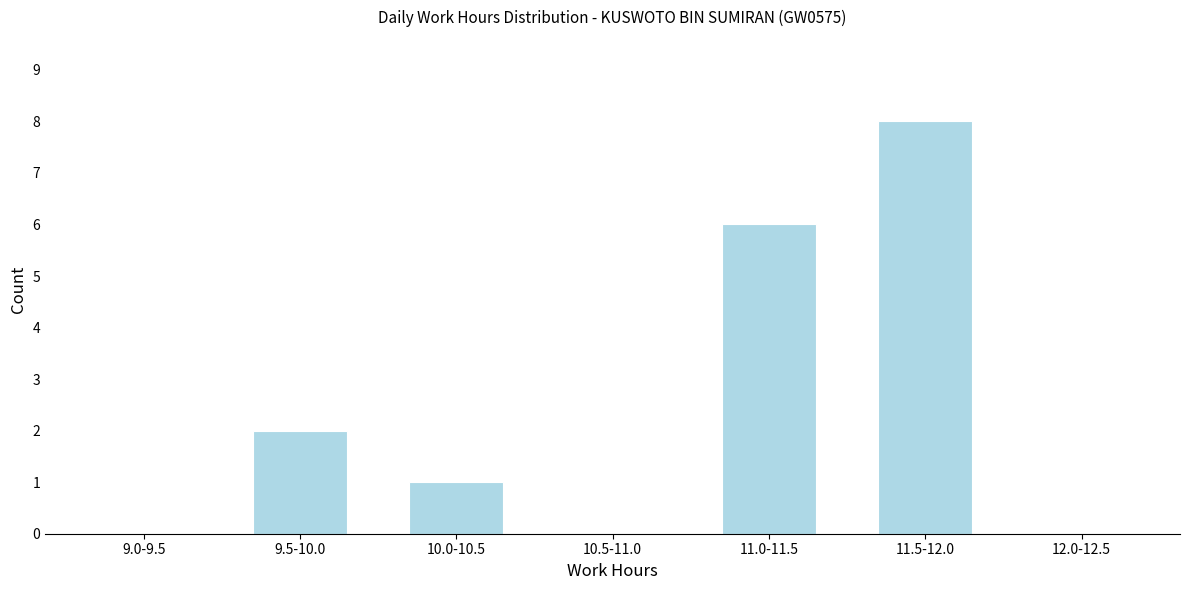

Reading left to right, extract all data points from this chart.

9.0-9.5=0	9.5-10.0=2	10.0-10.5=1	10.5-11.0=0	11.0-11.5=6	11.5-12.0=8	12.0-12.5=0